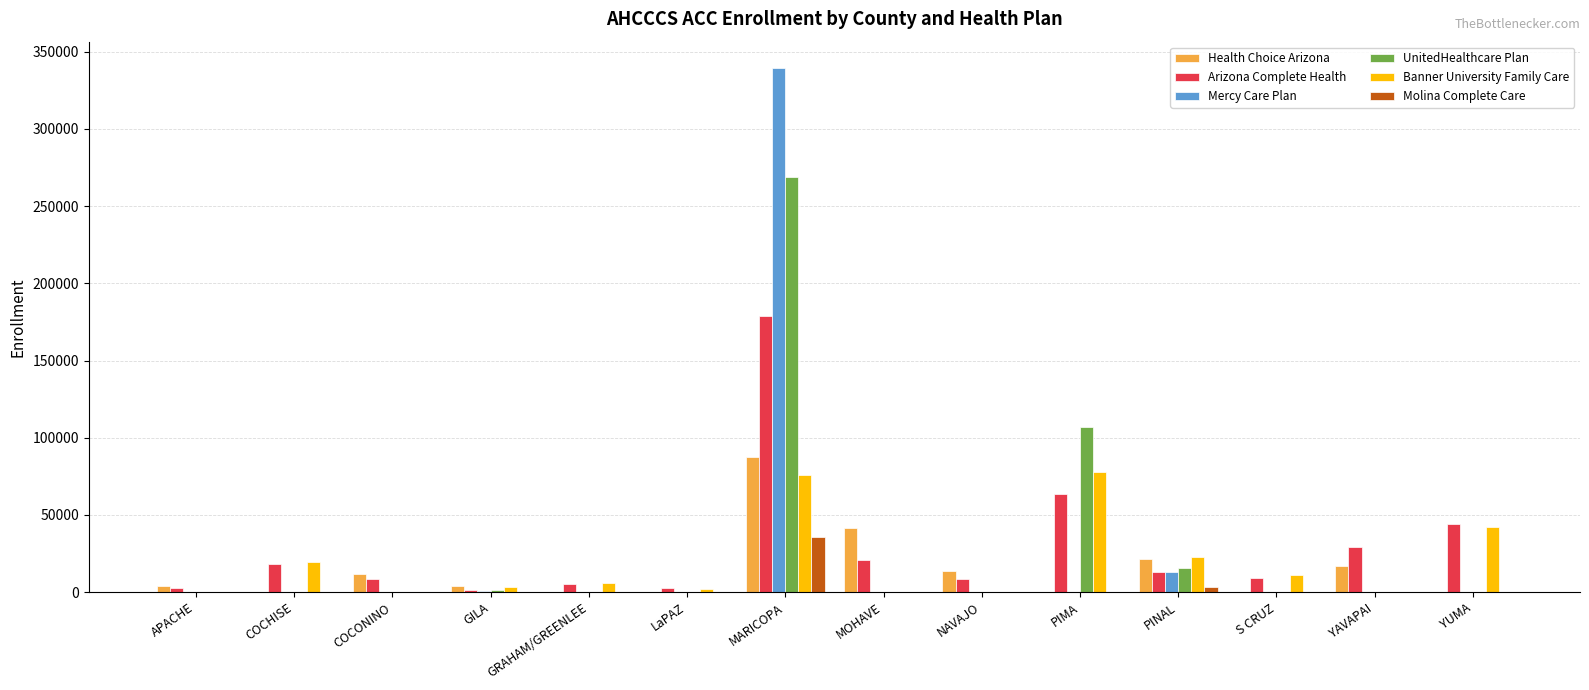

The Molina Complete Care series shows -18884 at GRAHAM/GREENLEE. True or false?

False